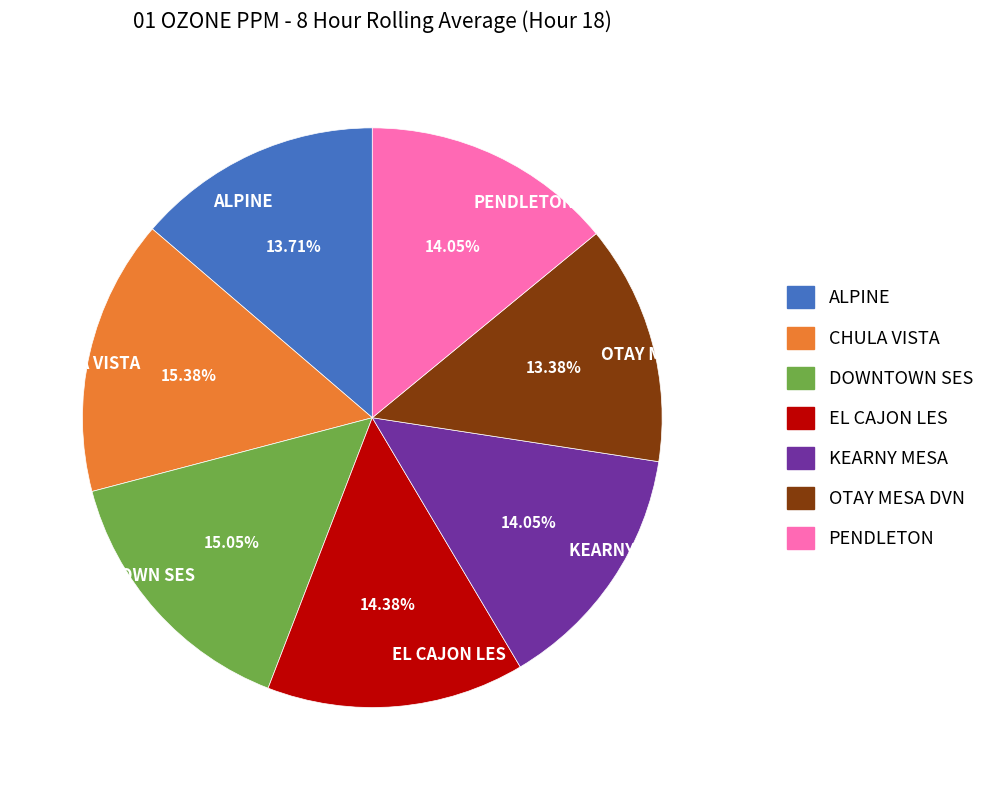

How many slices are in this pie chart?

7